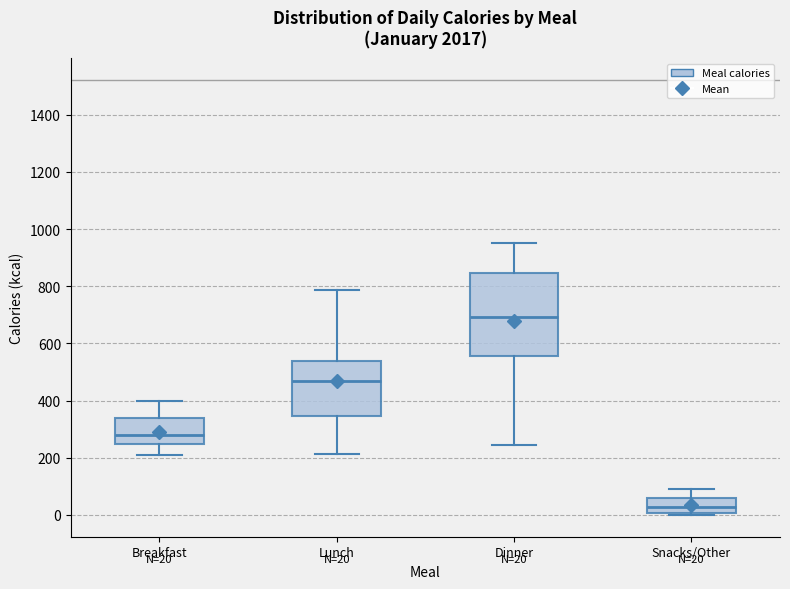

Comparing the boxes themselves (not the whiskers), which one is the tallest?

Dinner